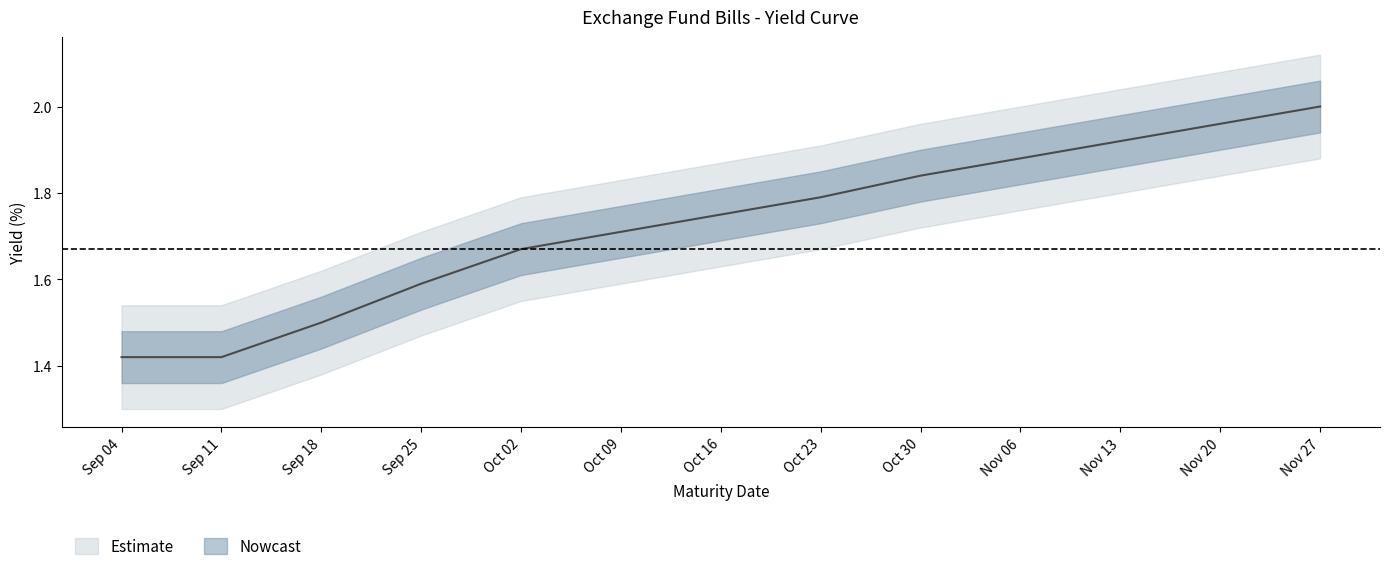

What is the change in value from Sep 18 to Oct 23?

+0.3